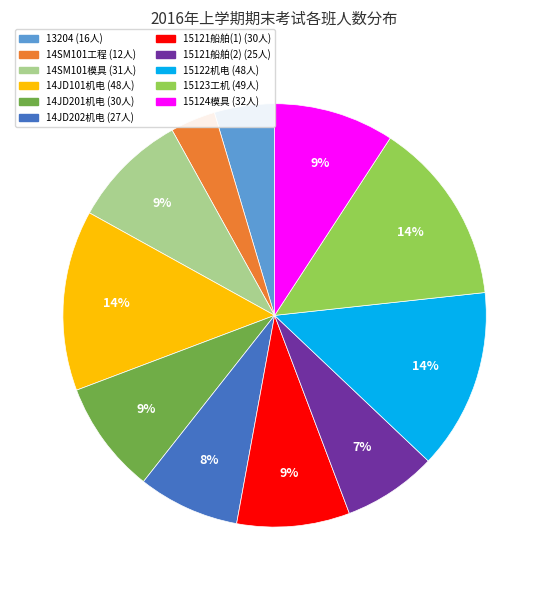

To the nearest percent, what portion does 14JD201机电 represent?

9%